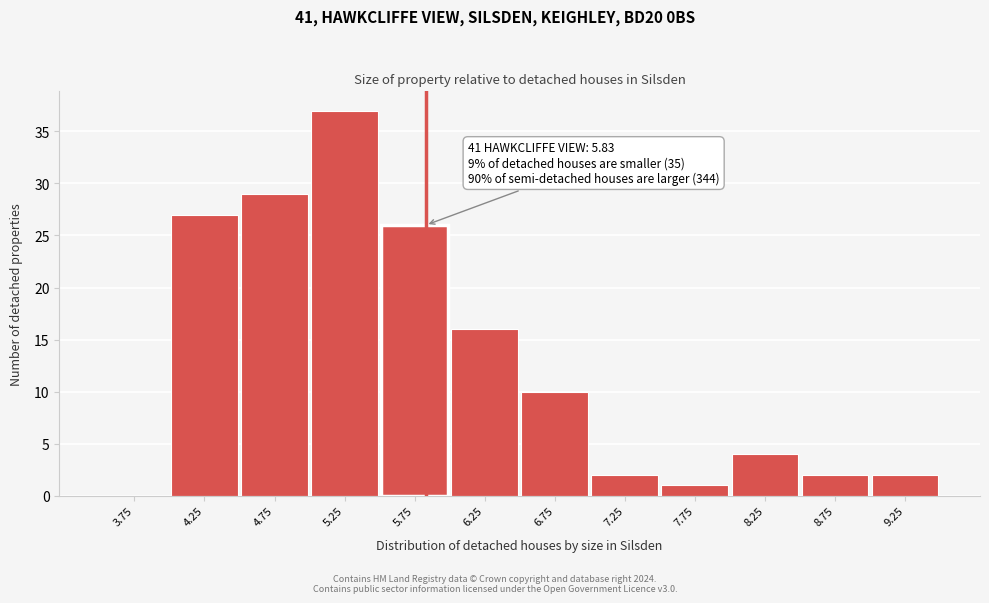

Which range on the x-axis has the tallest bar?

5.0 to 5.5